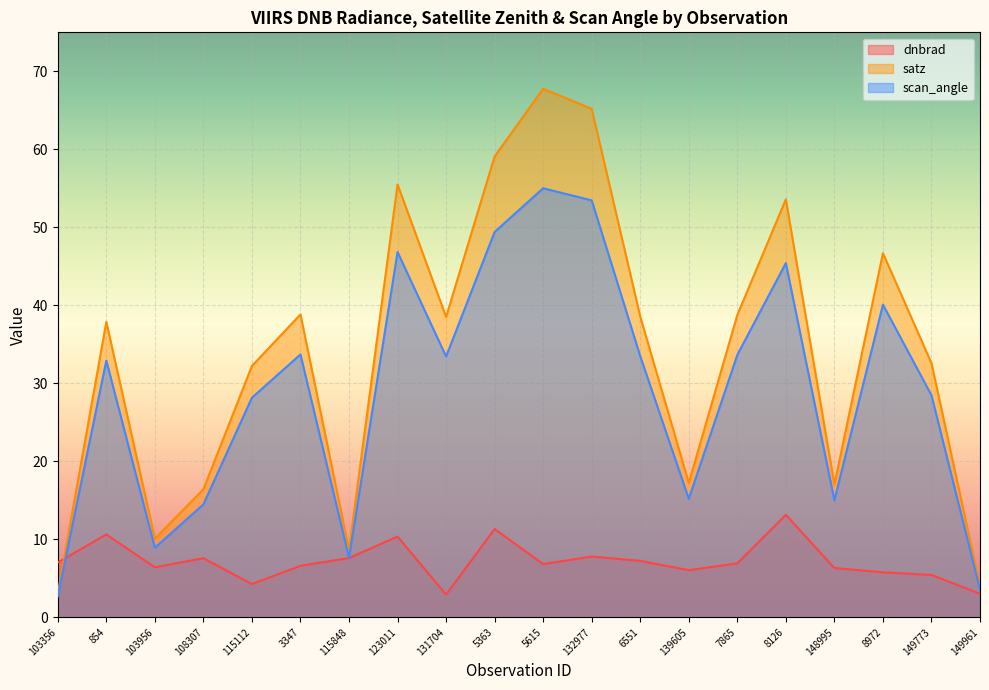

What value does the scan_angle series have at 5363?

49.4